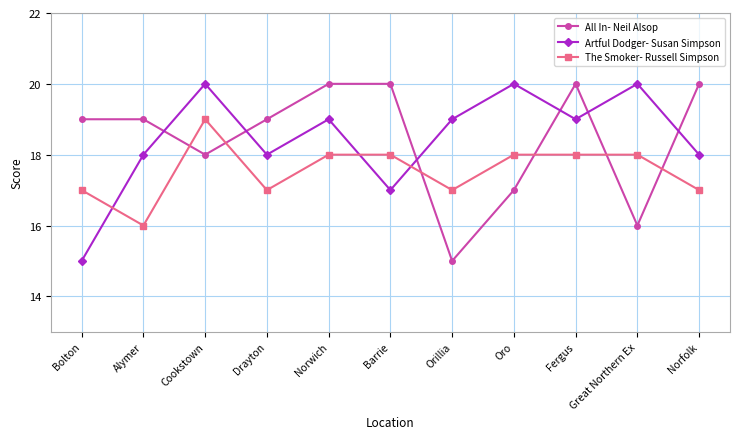

What is the minimum value shown in the chart?

15